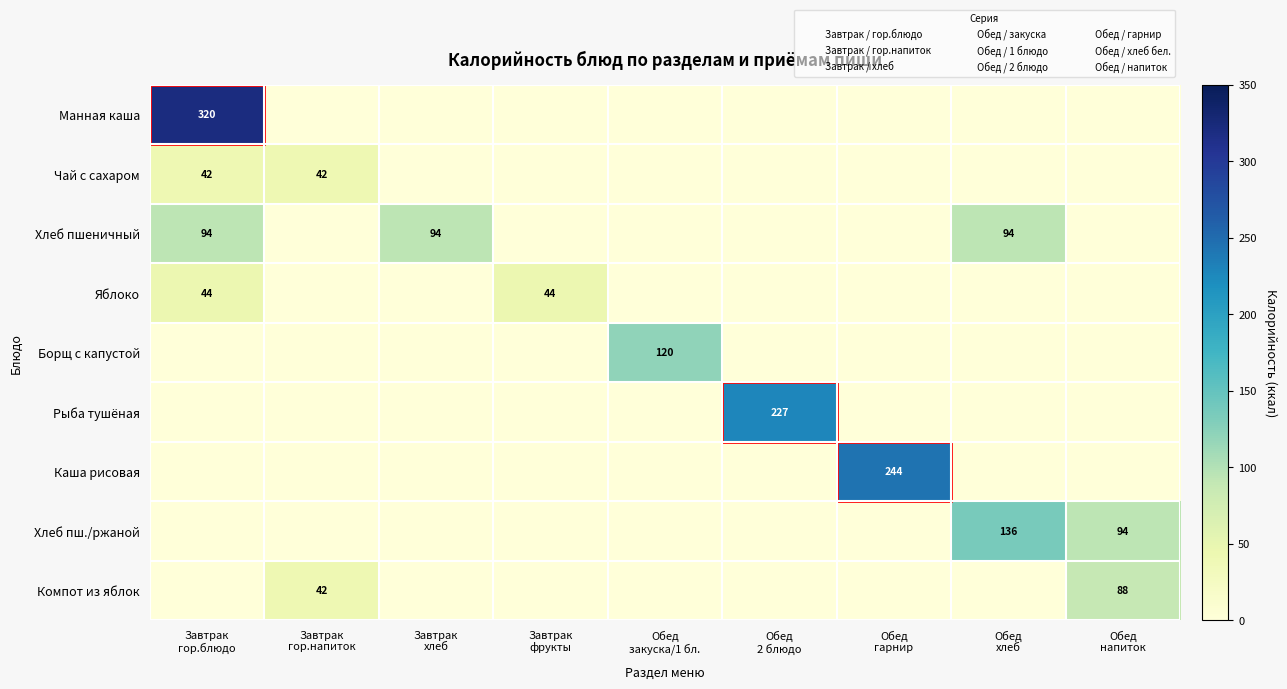

True or false: Чай с сахаром has a value of -23.2 at Завтрак хлеб.

False